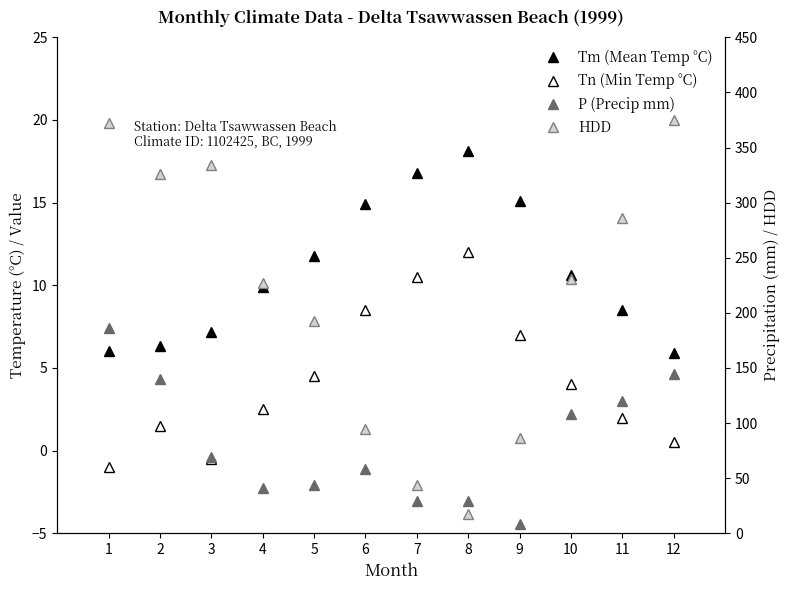

Which series has the largest range (max minus min)?

HDD